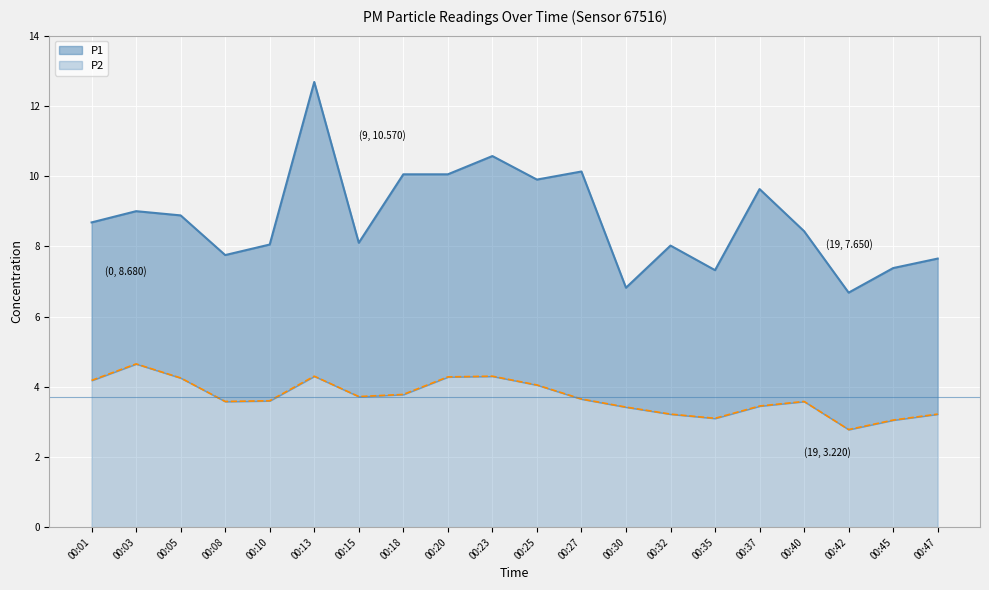

How many values in the P2 series exceed 3?

19